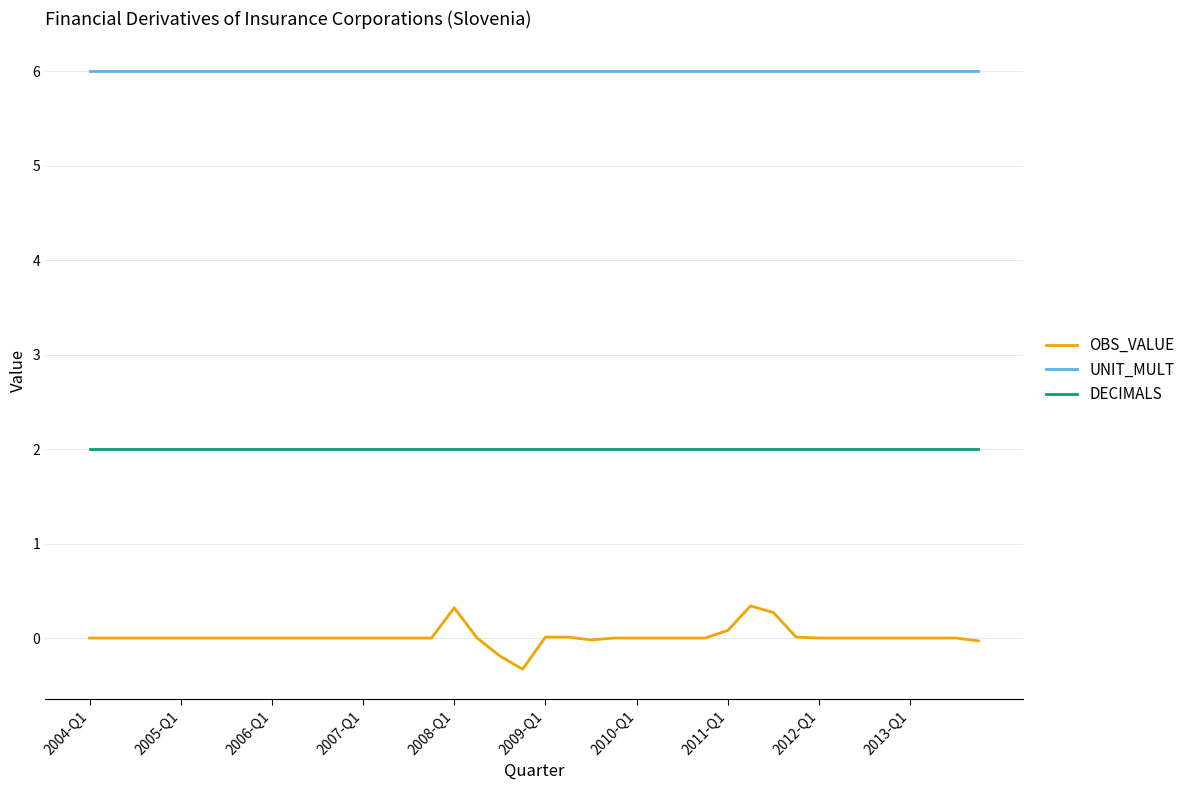

Rank the series by their average value, from lowest to highest.

OBS_VALUE, DECIMALS, UNIT_MULT